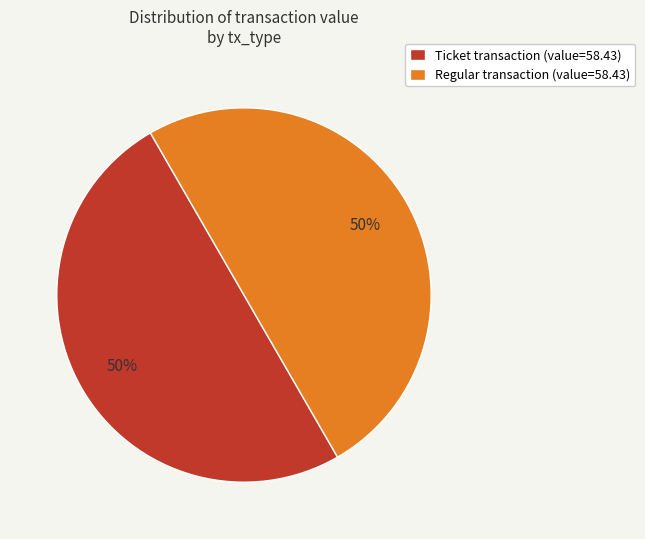

To the nearest percent, what is the combined percentage of Regular transaction (value=58.43) and Ticket transaction (value=58.43)?

100%